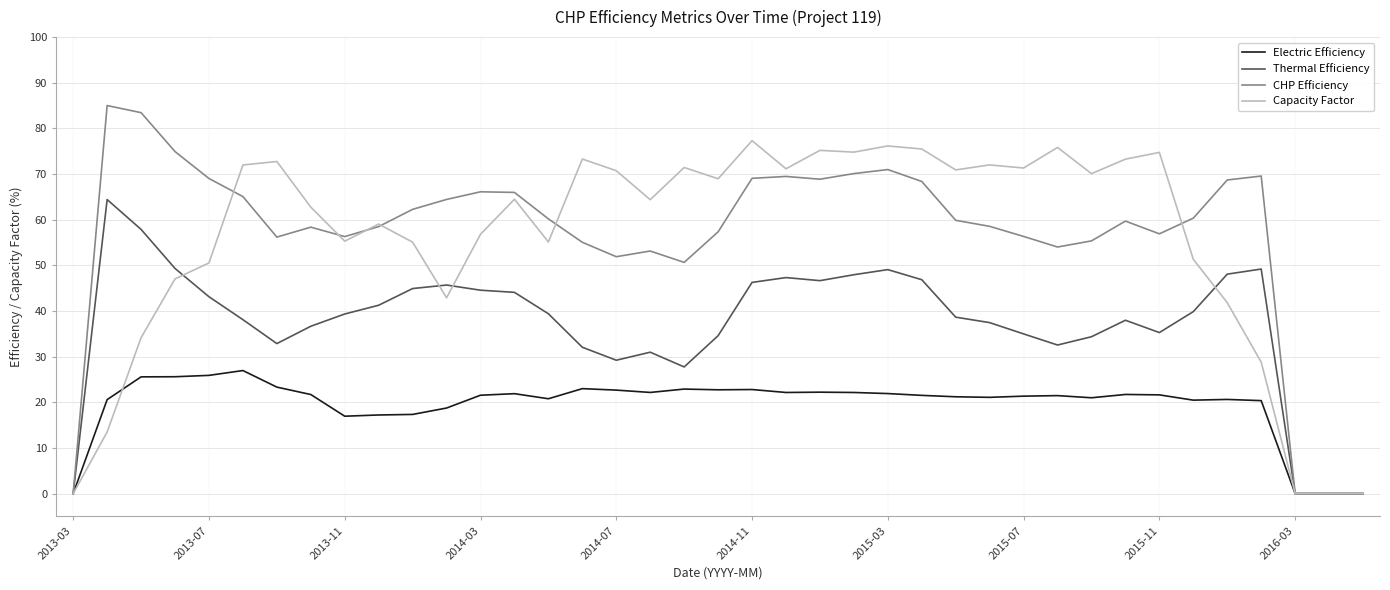

Which series has the widest spread of values?

CHP Efficiency